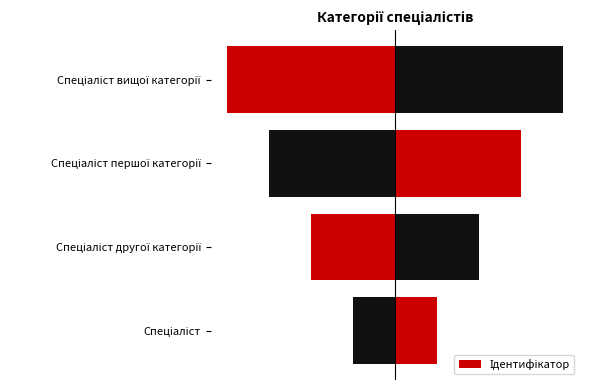

What is the maximum value shown in the chart?

4